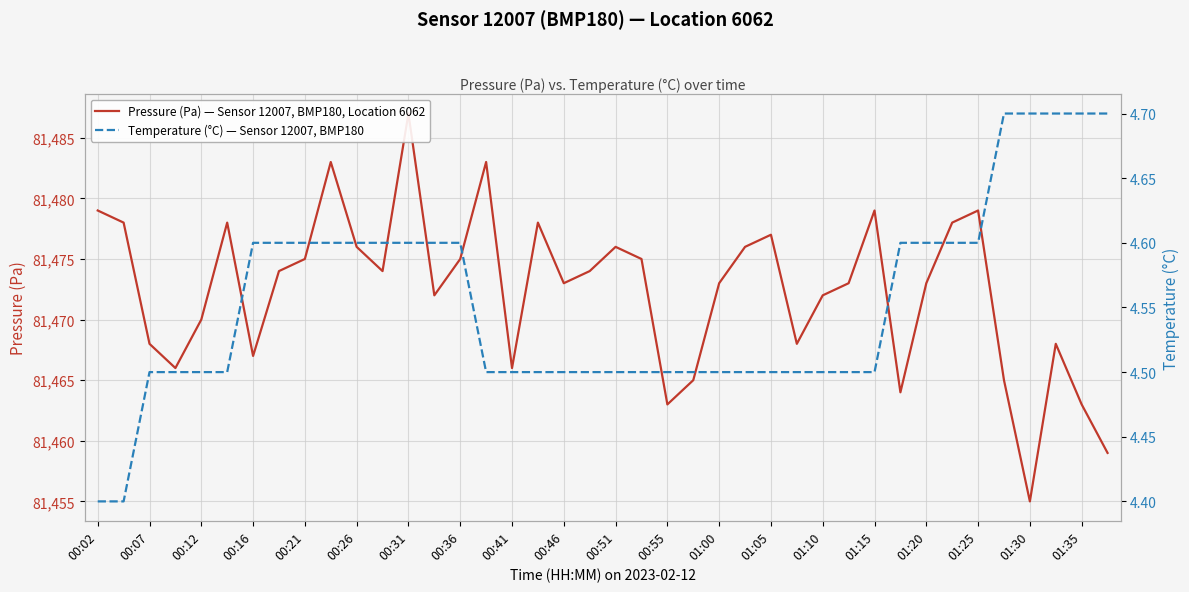

What is the approximate value of Temperature (°C) — Sensor 12007, BMP180 at 25?

4.5